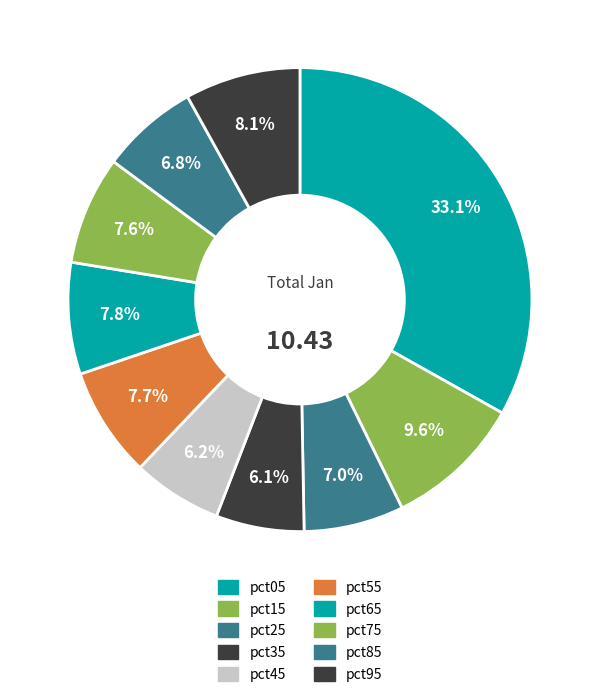

How many slices are in this pie chart?

10